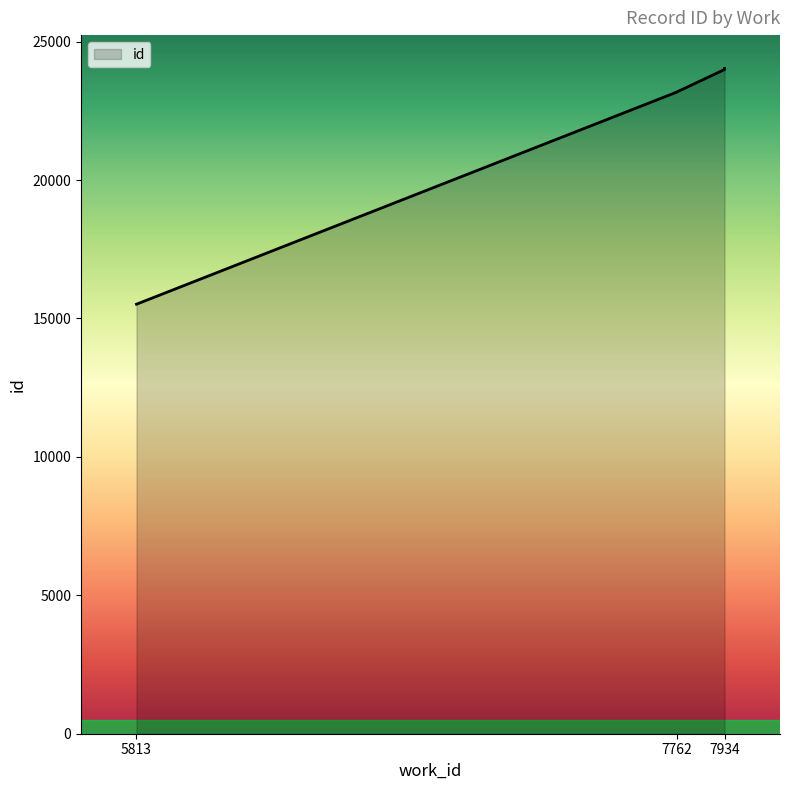

What is the ratio of the value at 7762 to the value at 7934?

1.0